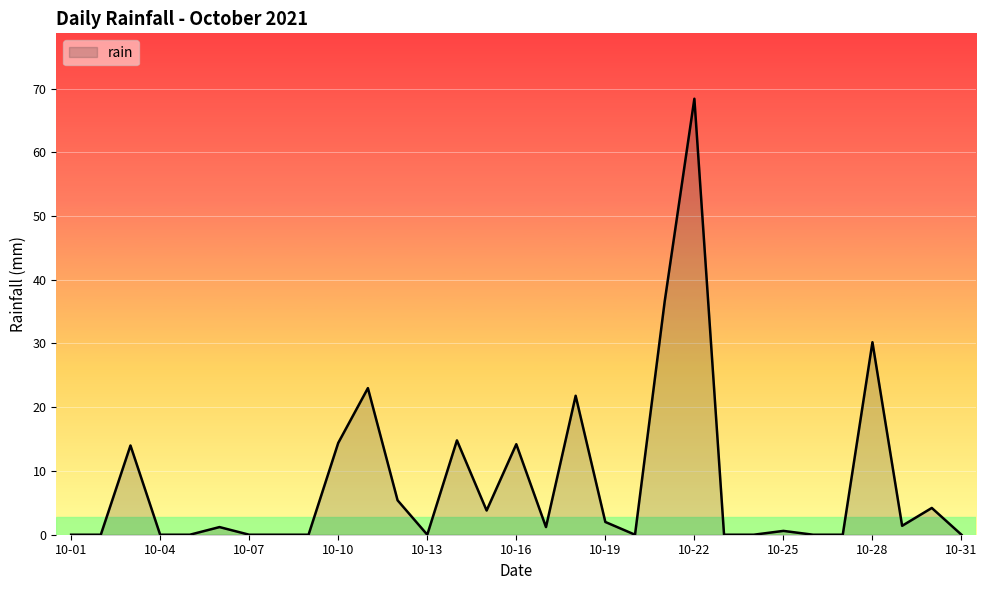

What is the difference between the maximum and minimum values?

68.4